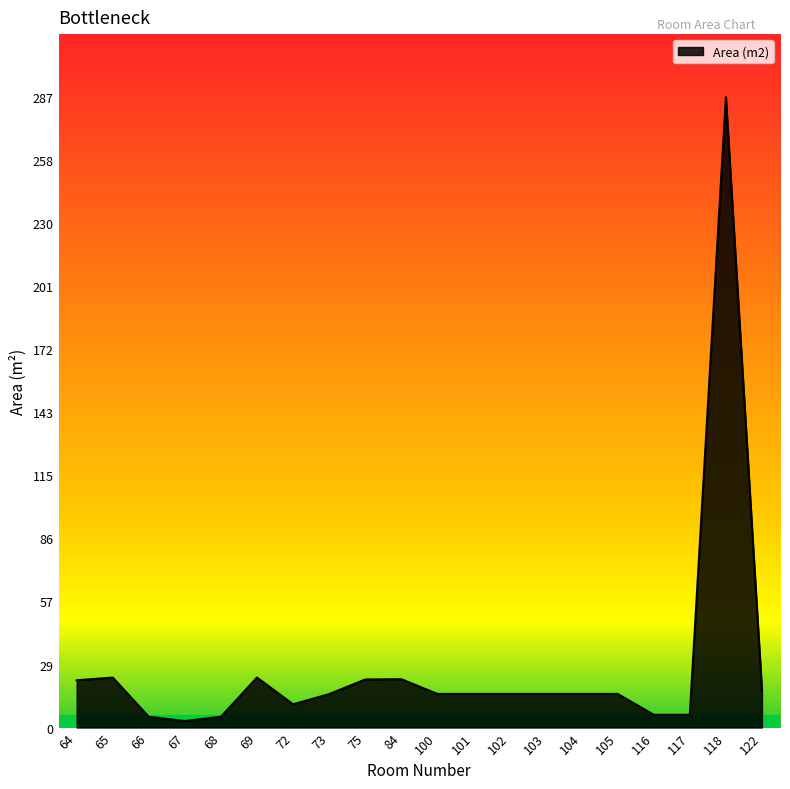

Which category has the highest value across all series?

118